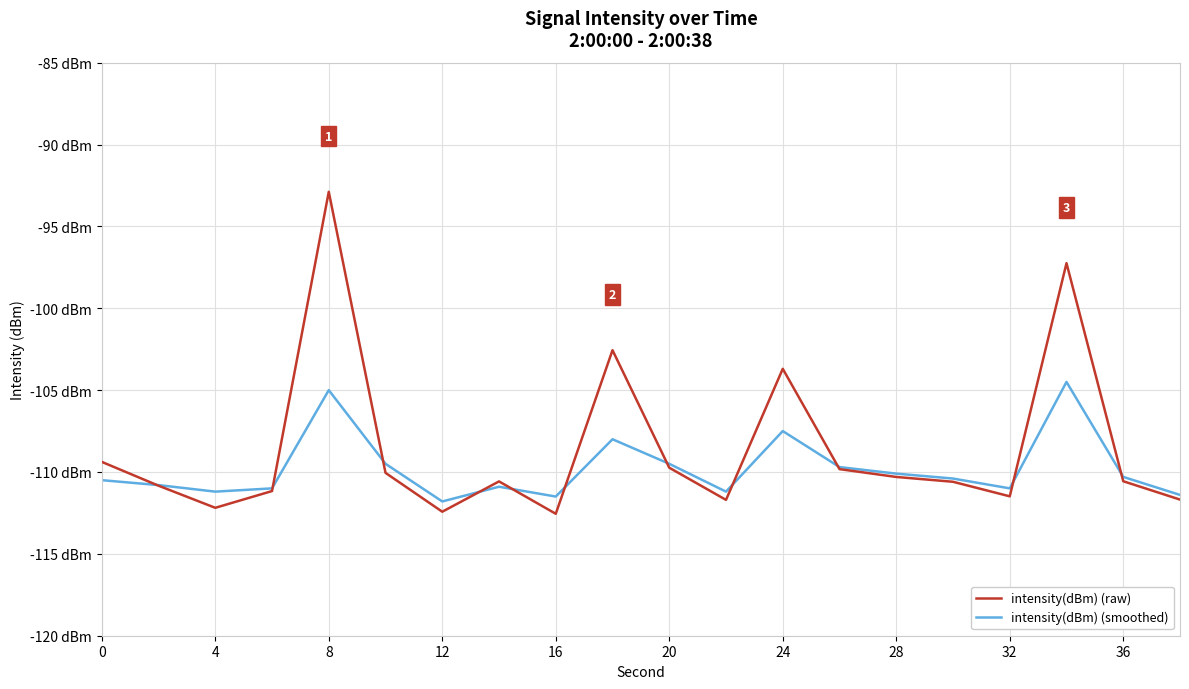

After their last crossing, which series has the higher values: intensity(dBm) (raw) or intensity(dBm) (smoothed)?

intensity(dBm) (smoothed)